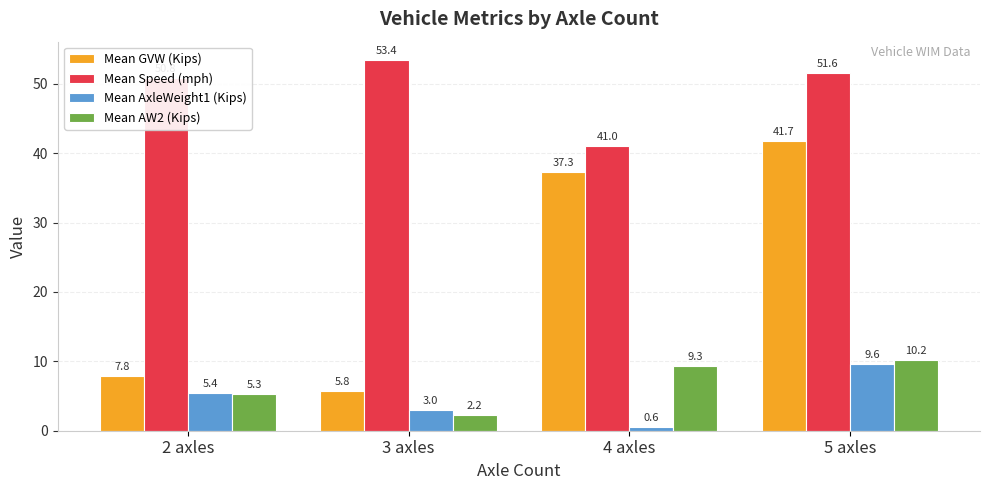

Rank the series at 4 axles from lowest to highest value.

Mean AxleWeight1 (Kips), Mean AW2 (Kips), Mean GVW (Kips), Mean Speed (mph)